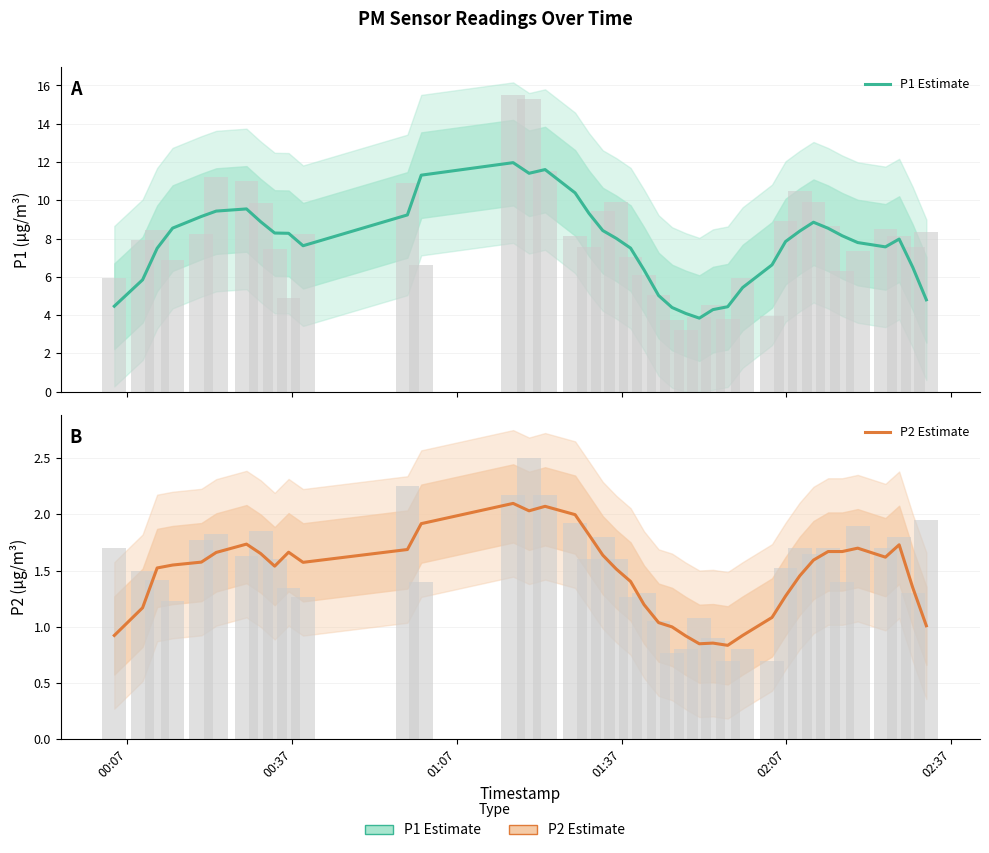

How many distinct data groups are displayed?

2